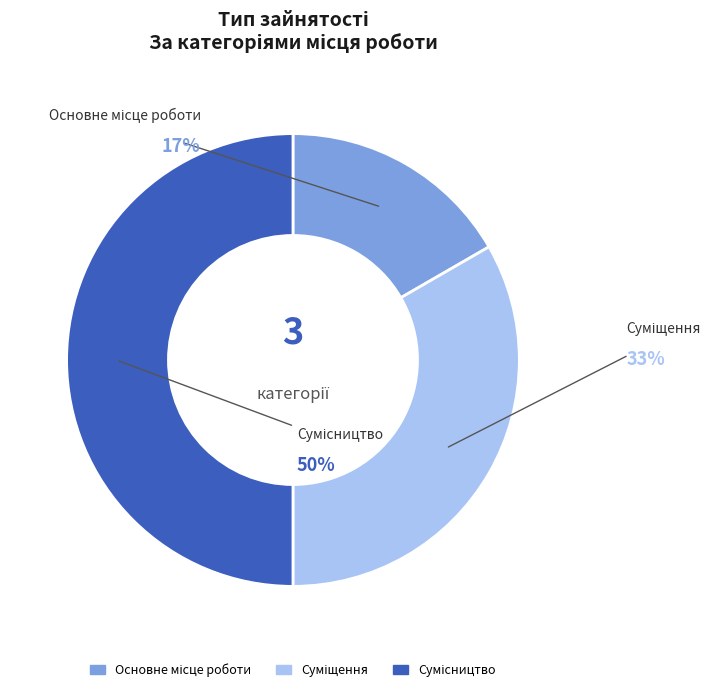

The Сумісництво slice represents 44% of the pie. True or false?

False